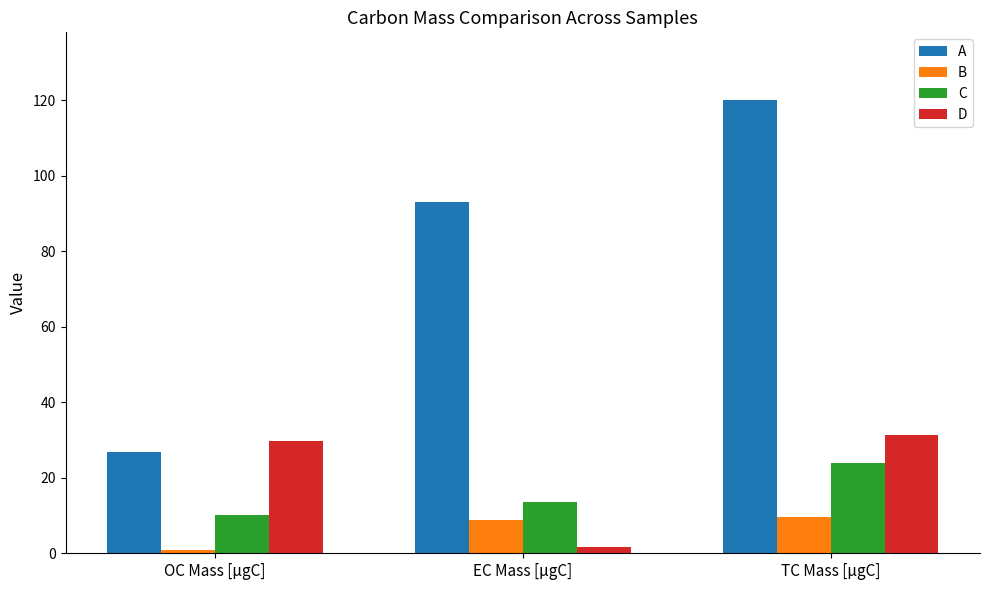

True or false: B has a value of 0.8 at OC Mass [μgC].

True